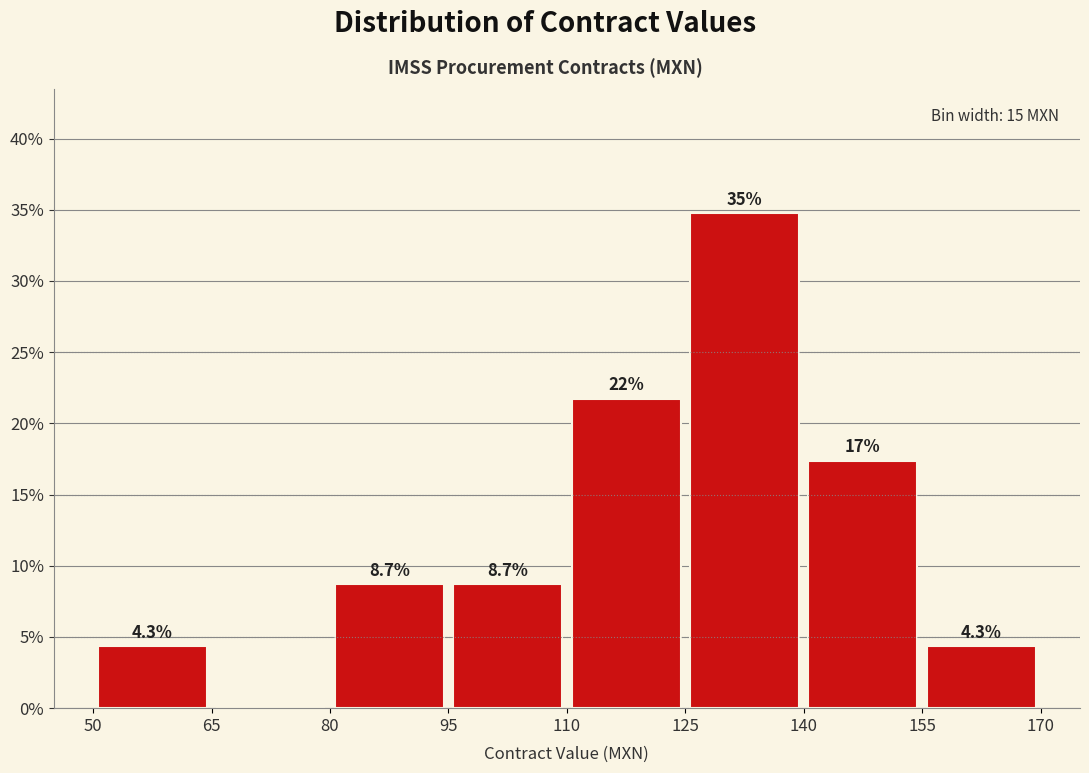

Over which range of the x-axis is the bar tallest?

125 to 140